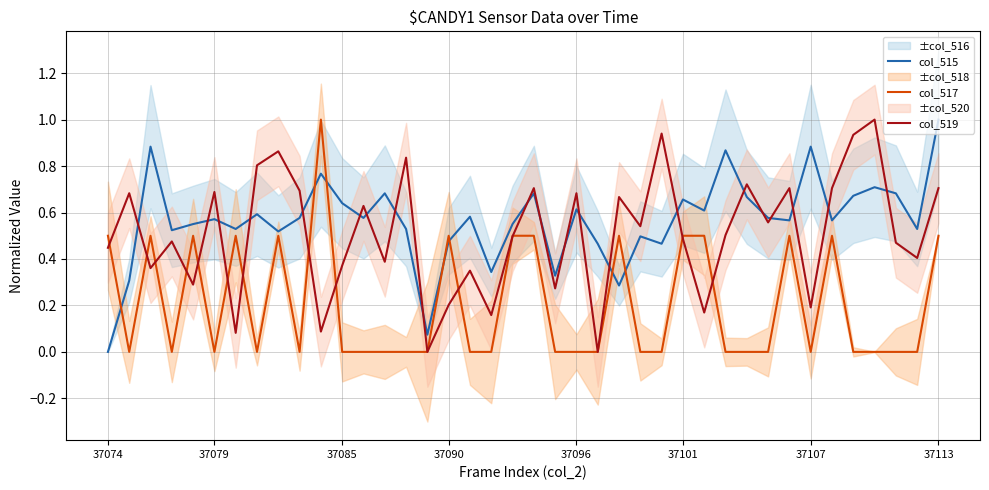

True or false: col_517 has a value of 0.5 at 37113.

True